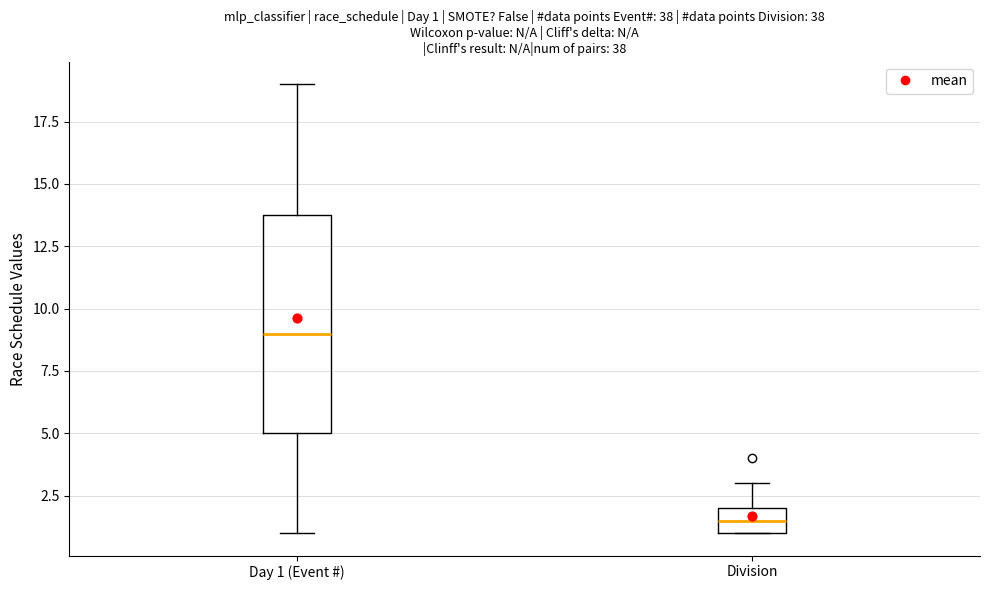

Which box is the tallest, from its lower edge to its upper edge?

Day 1 (Event #)